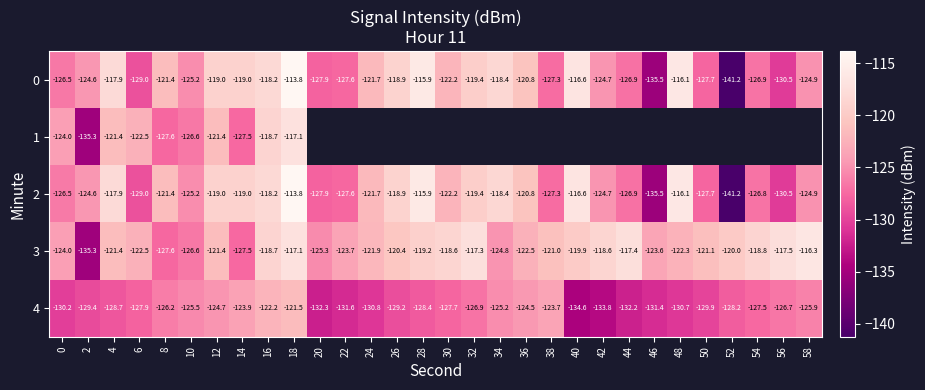

What is the sum of the 0 values at 42 and 14?

-243.7